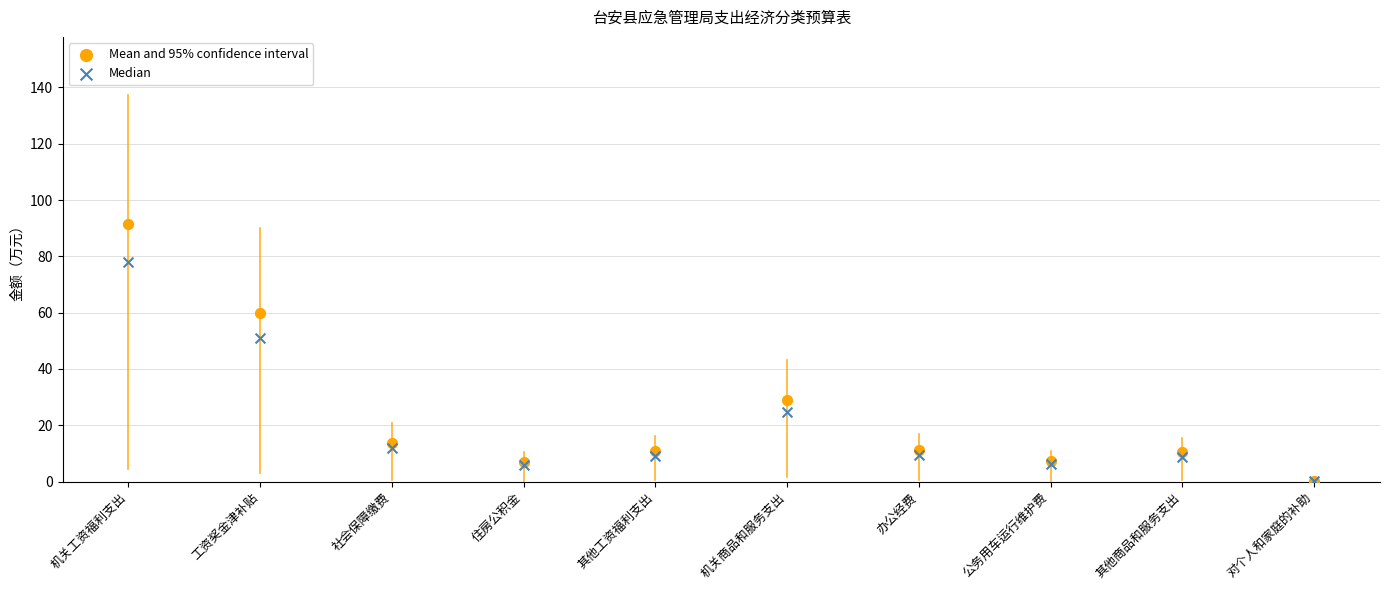

Across all series, what Y value is closest to 45?

51.0